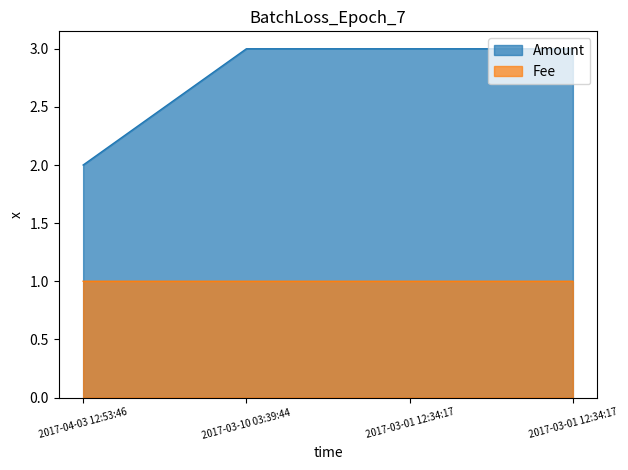

What are all the series names shown in the legend?

Amount, Fee